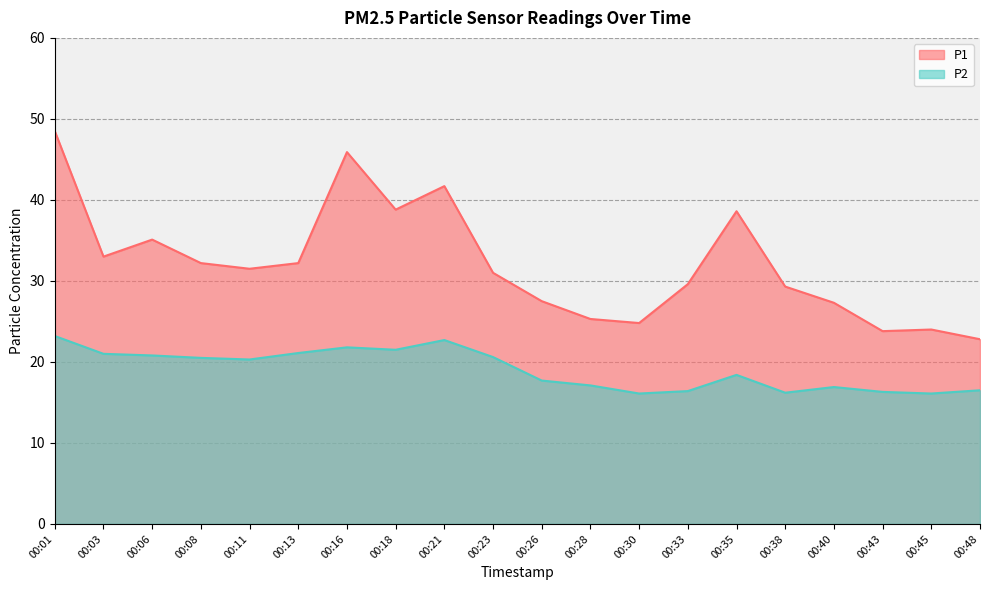

At which category does P2 reach its first local peak?

00:16